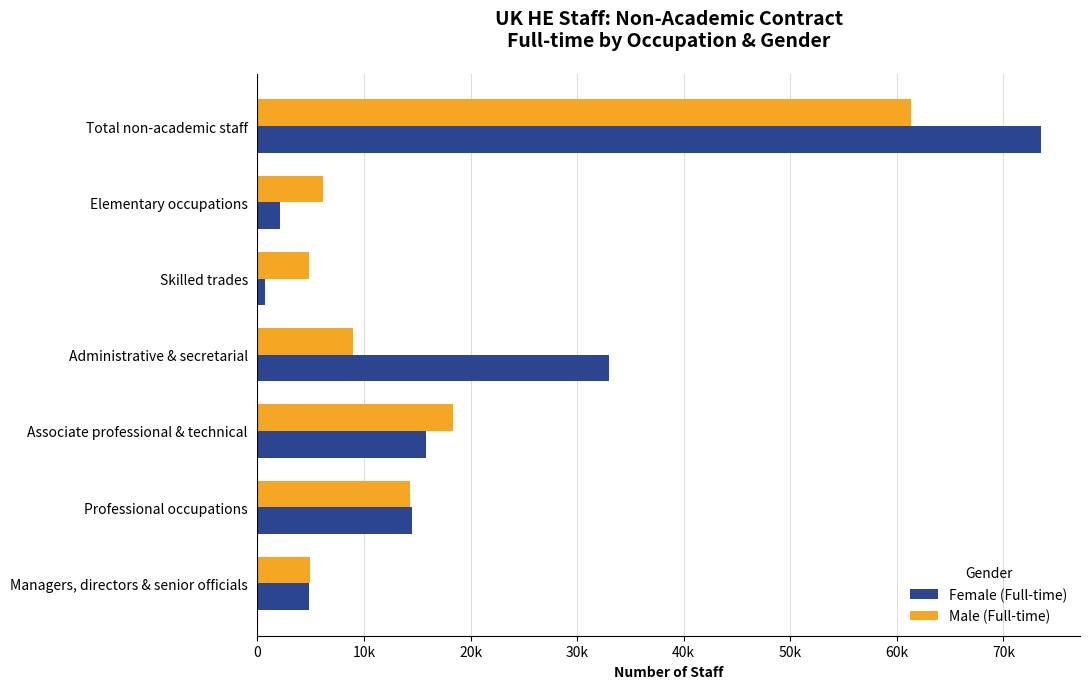

What are all the series names shown in the legend?

Female (Full-time), Male (Full-time)